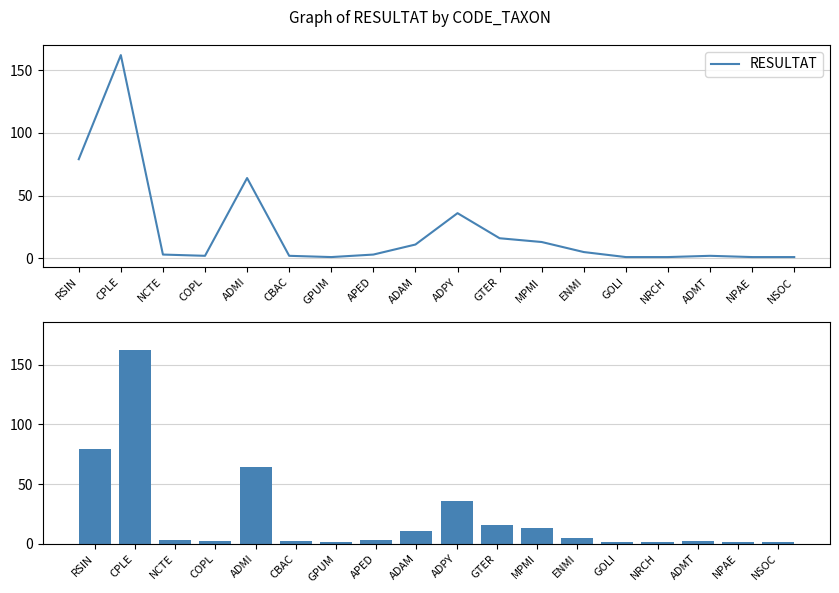

List the labels in order of value, largest first.

CPLE, RSIN, ADMI, ADPY, GTER, MPMI, ADAM, ENMI, NCTE, APED, COPL, CBAC, ADMT, GPUM, GOLI, NRCH, NPAE, NSOC